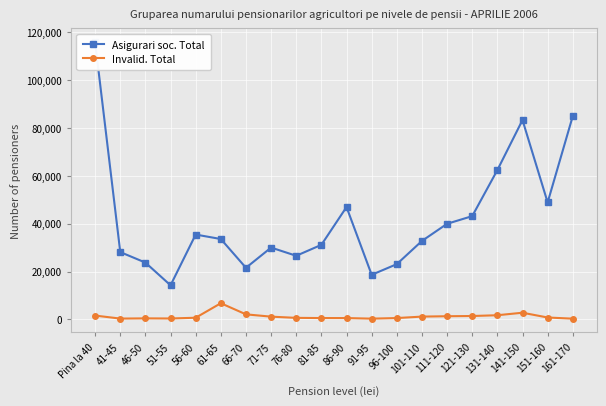

At how many categories does at least one series exceed 69072?

3